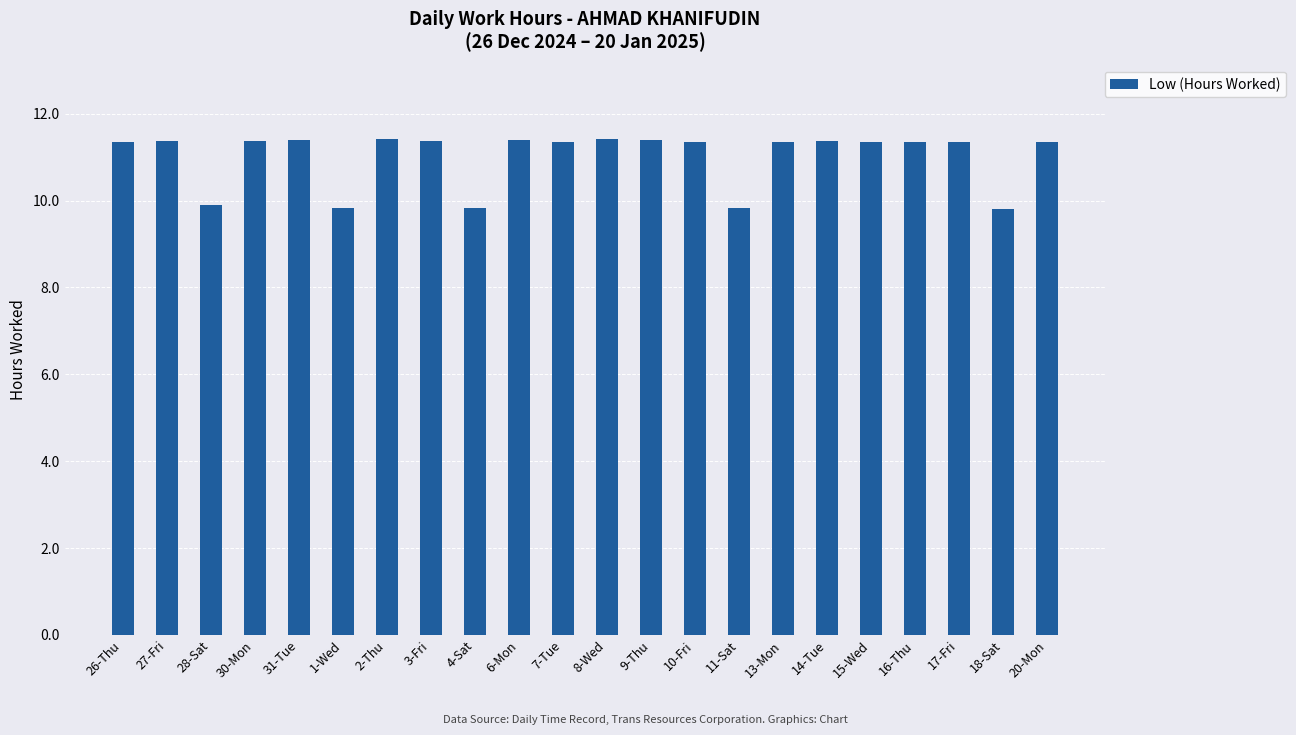

The value at 2-Thu is 11.4. True or false?

True